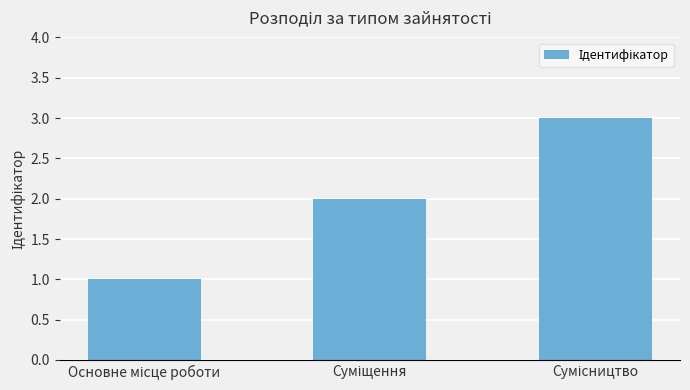

What is the greatest value displayed?

3